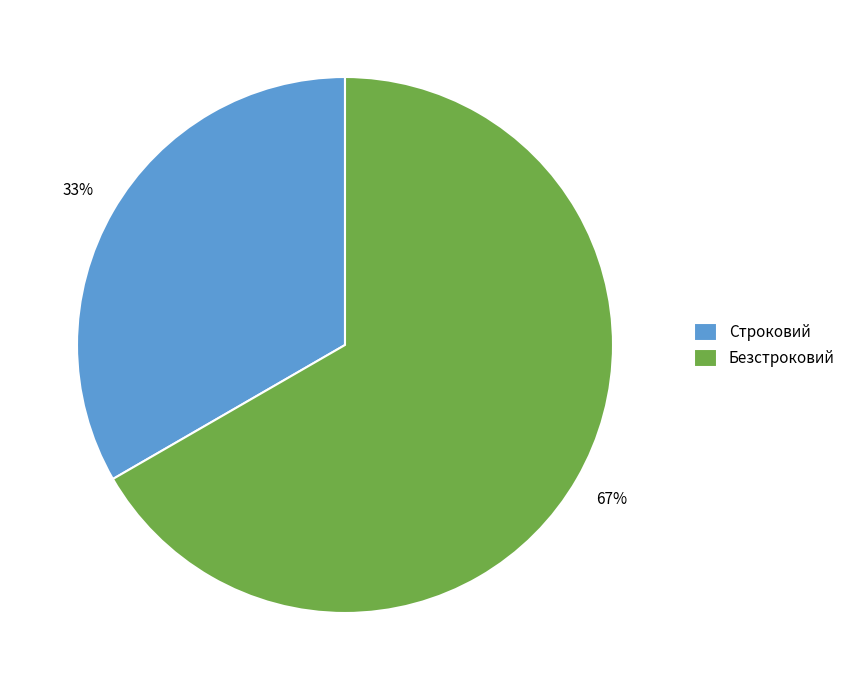

What percentage is the Строковий slice, to the nearest percent?

33%